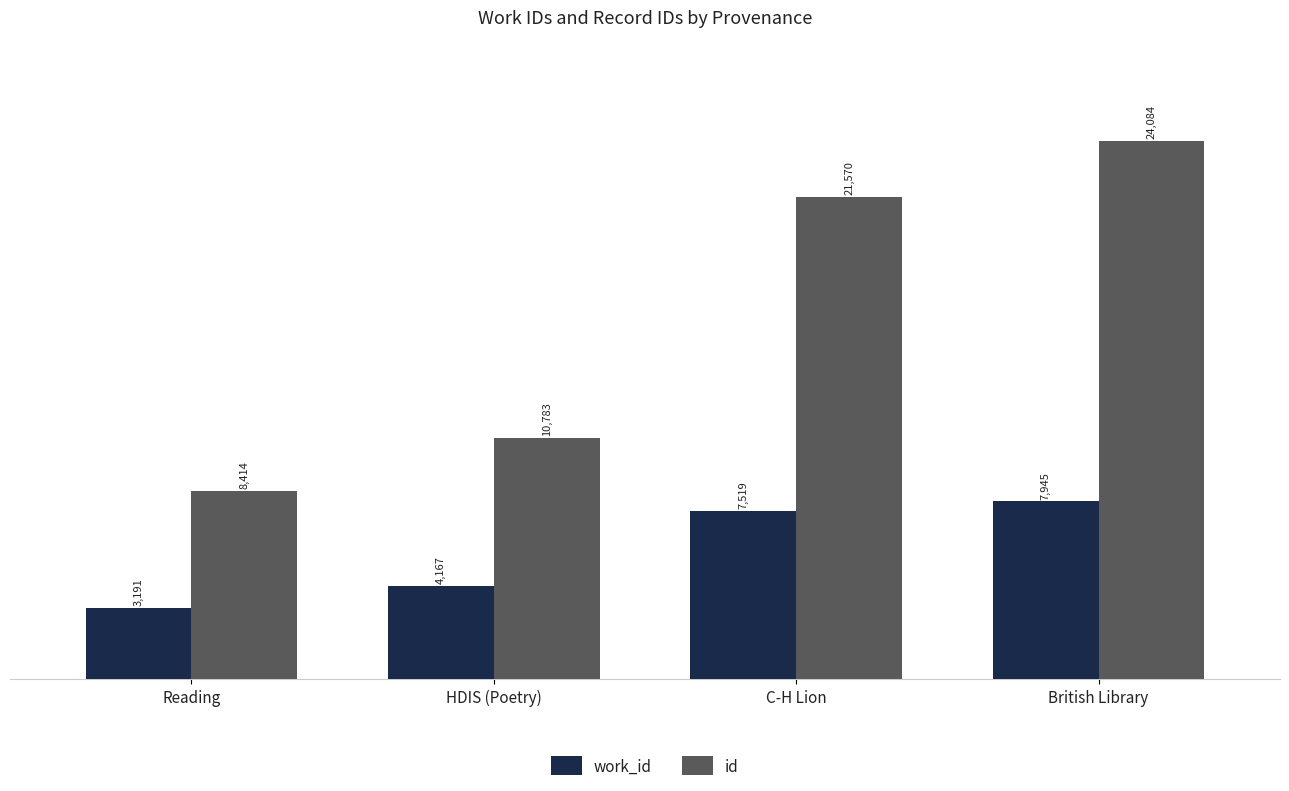

At how many categories does at least one series exceed 5462?

4